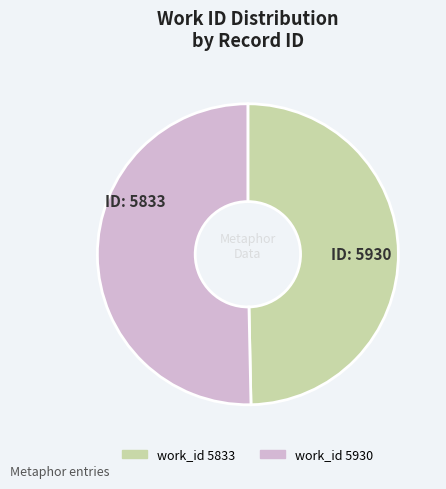

Does any single category account for the majority?

Yes